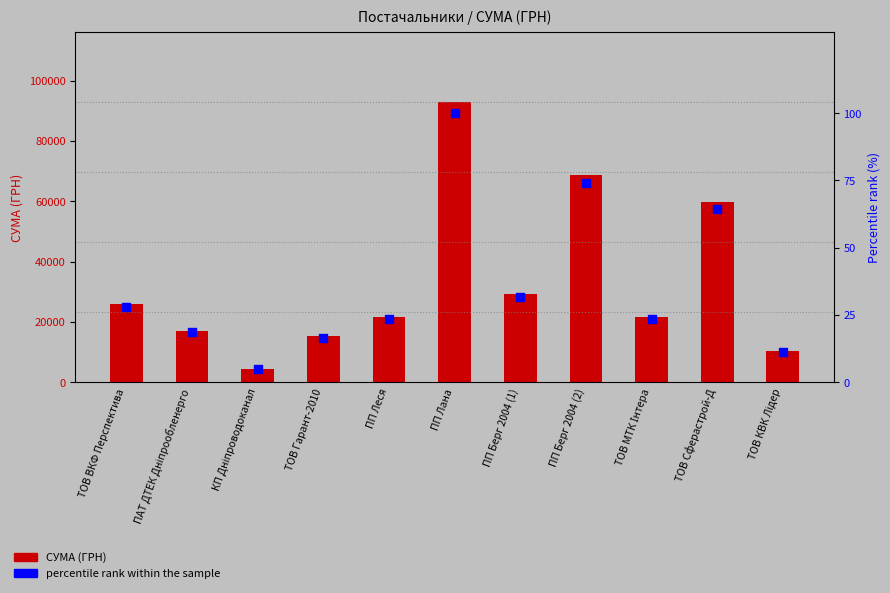

What is the total value across all series at ПП Леся?

21825.1